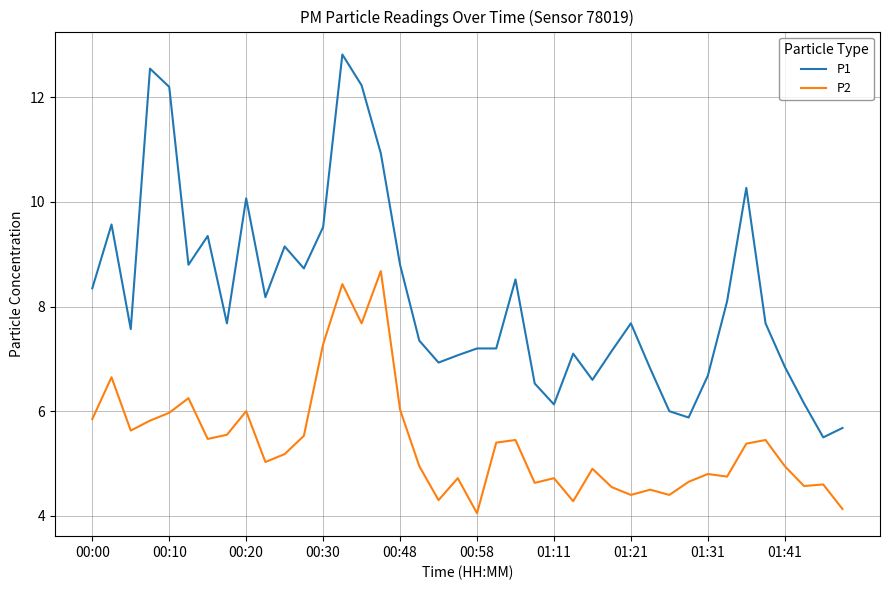

True or false: P2 and P1 cross at least once.

False